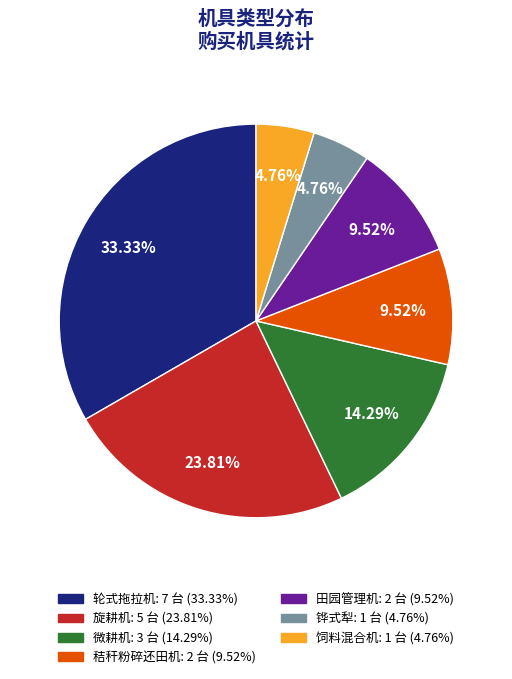

Do 铧式犁 and 饲料混合机 together represent more than half of the pie?

No